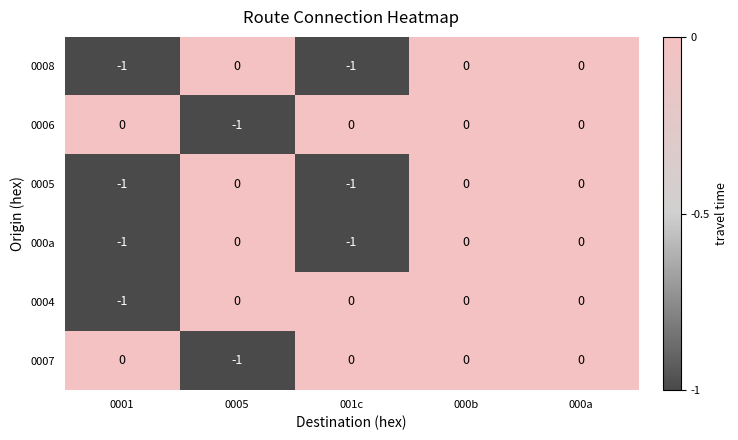

True or false: 000a has a value of 1 at 000a.

False